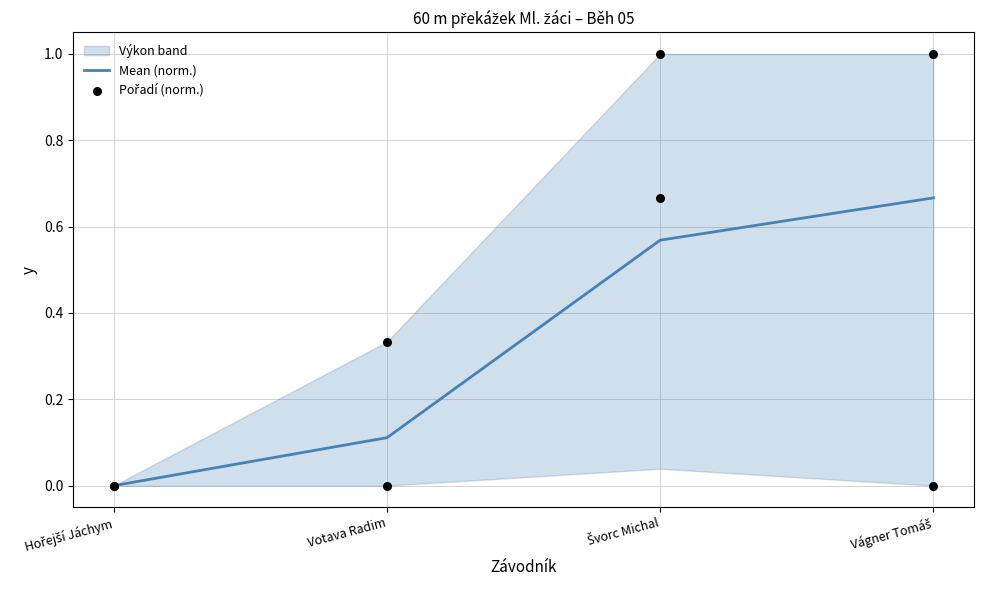

Which series contains the lowest Y value?

Mean (norm.)